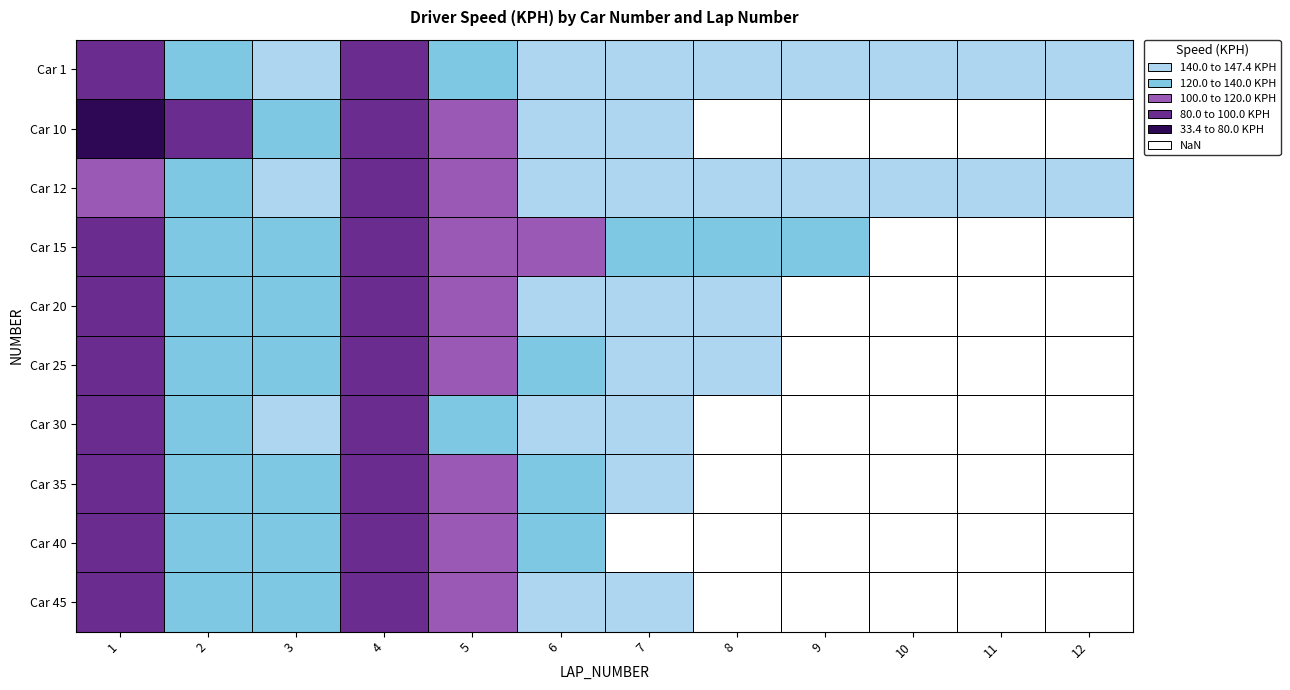

What is the spread (max minus min) of values at 2?

59.1